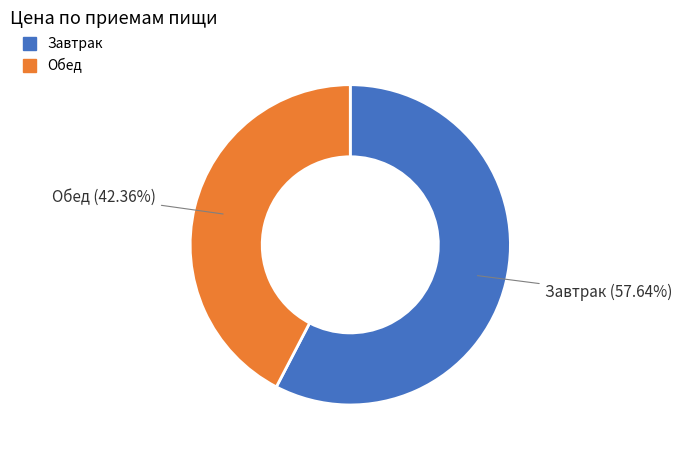

Which has a higher value, Обед or Завтрак?

Завтрак